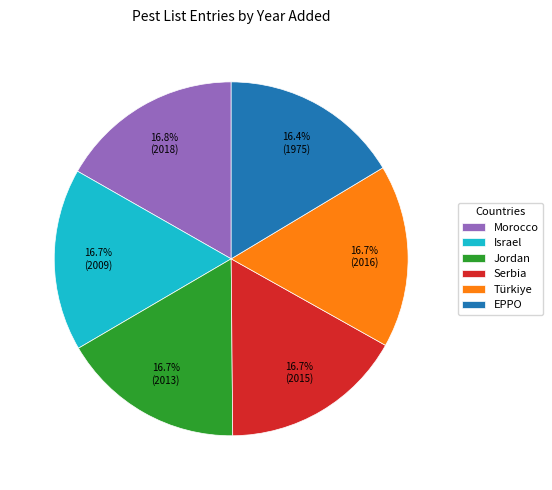

What percentage is the EPPO slice, to the nearest percent?

16%